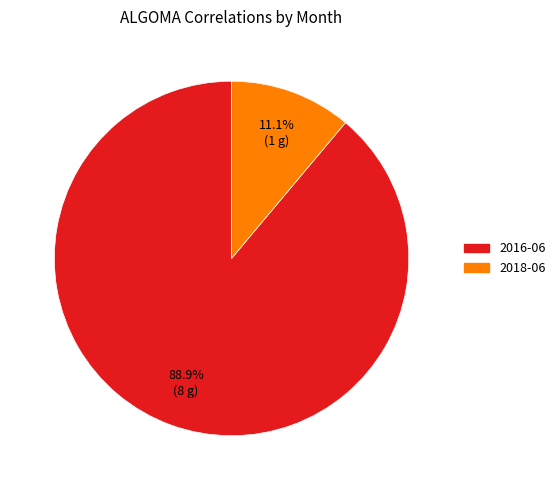

To the nearest percent, what is the average slice percentage?

50%